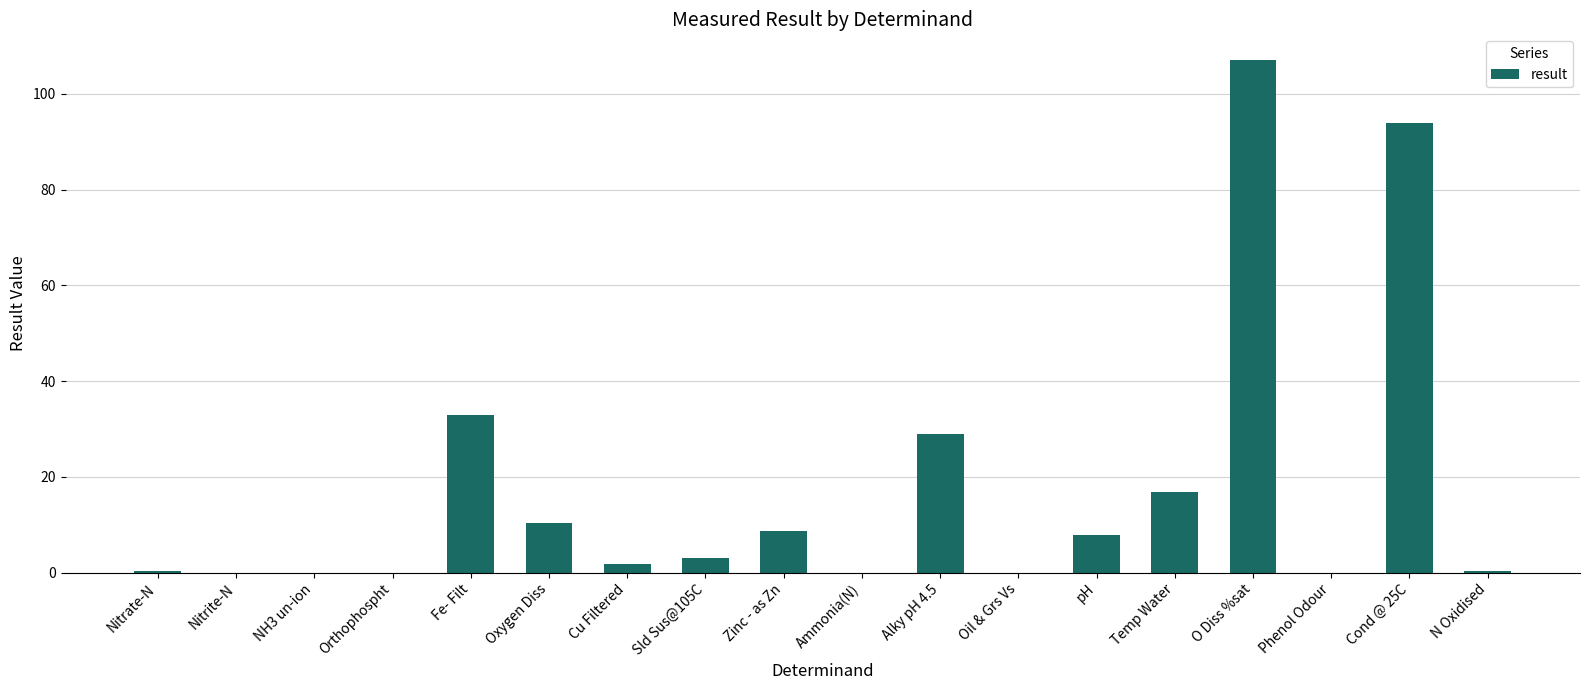

What is the average value?

17.4